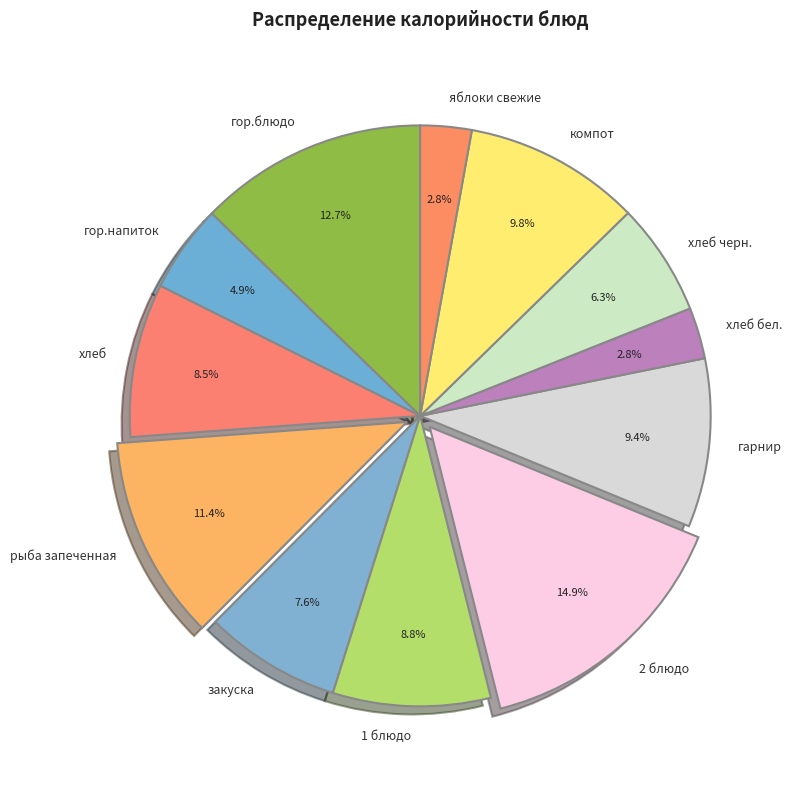

The хлеб черн. slice represents 6% of the pie. True or false?

True